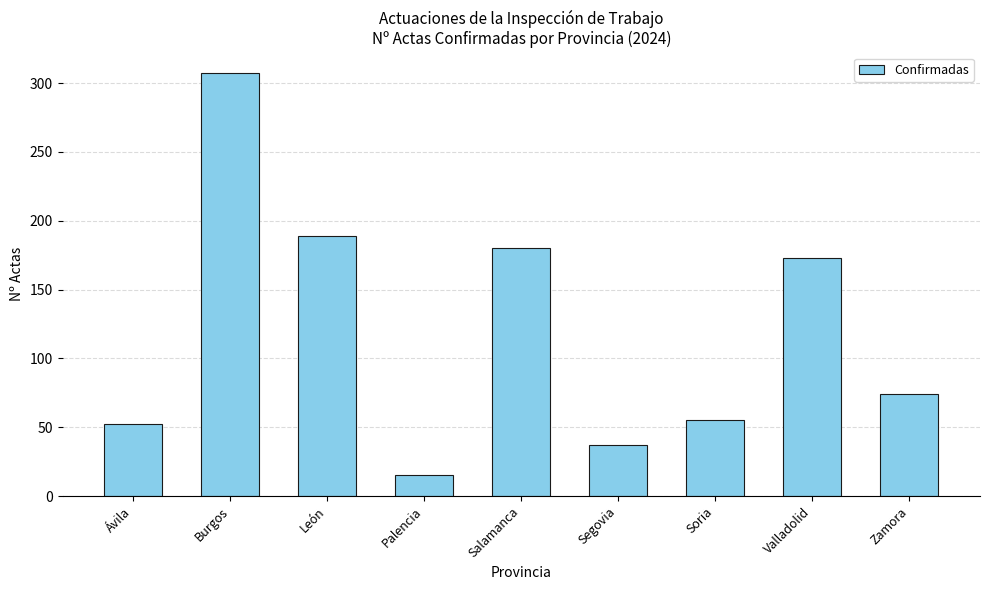

What is the approximate value at Burgos, to the nearest 10?

310